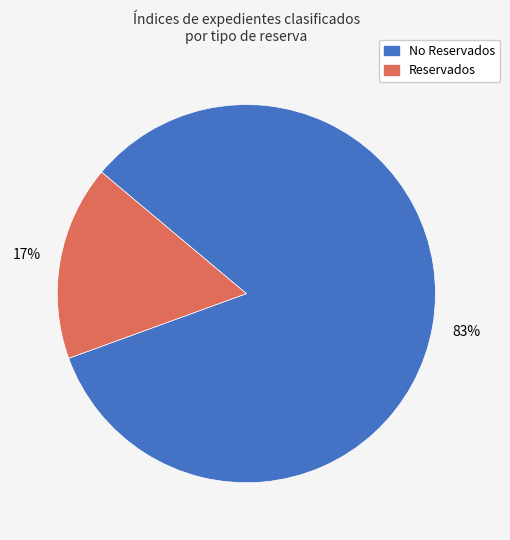

To the nearest percent, what is the average slice percentage?

50%